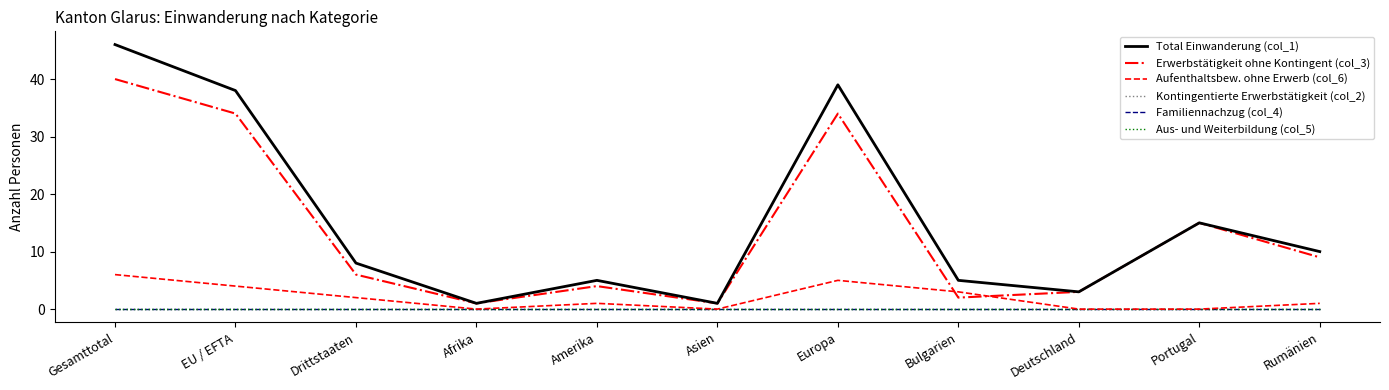

List the series in order of their peak value, lowest first.

Kontingentierte Erwerbstätigkeit (col_2), Familiennachzug (col_4), Aus- und Weiterbildung (col_5), Aufenthaltsbew. ohne Erwerb (col_6), Erwerbstätigkeit ohne Kontingent (col_3), Total Einwanderung (col_1)